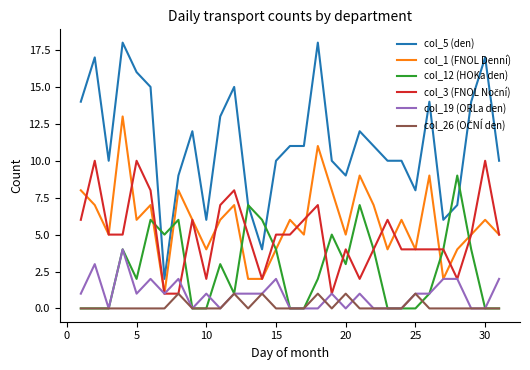

Which series has the largest range (max minus min)?

col_5 (den)